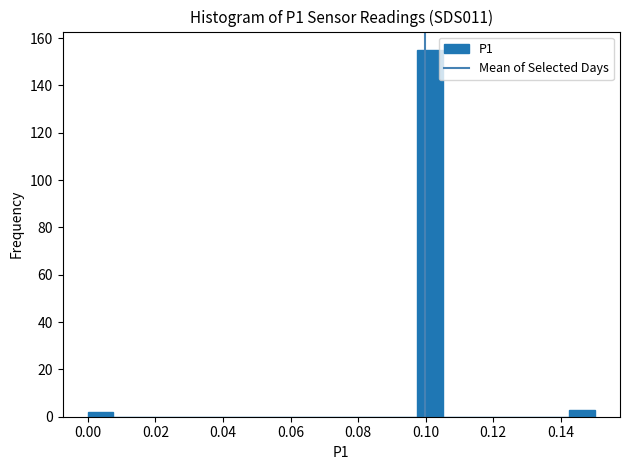

Read against the x-axis, roughly where is the centre of the tallest bar?

0.102